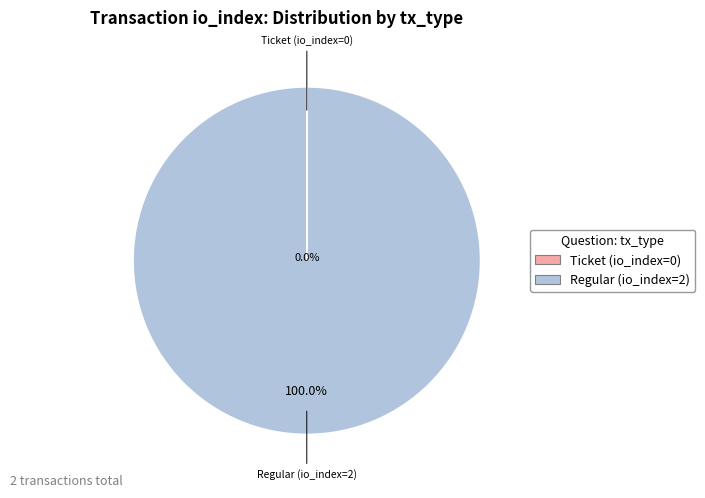

Which has a higher value, Regular (io_index=2) or Ticket (io_index=0)?

Regular (io_index=2)